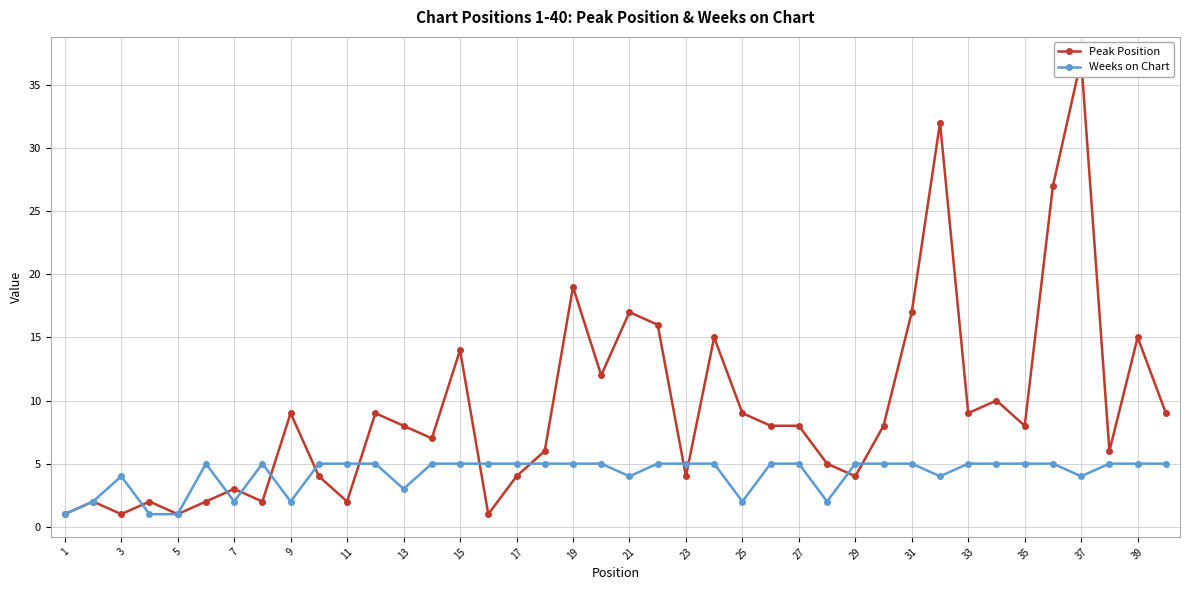

Where is the first local maximum for Weeks on Chart?

3